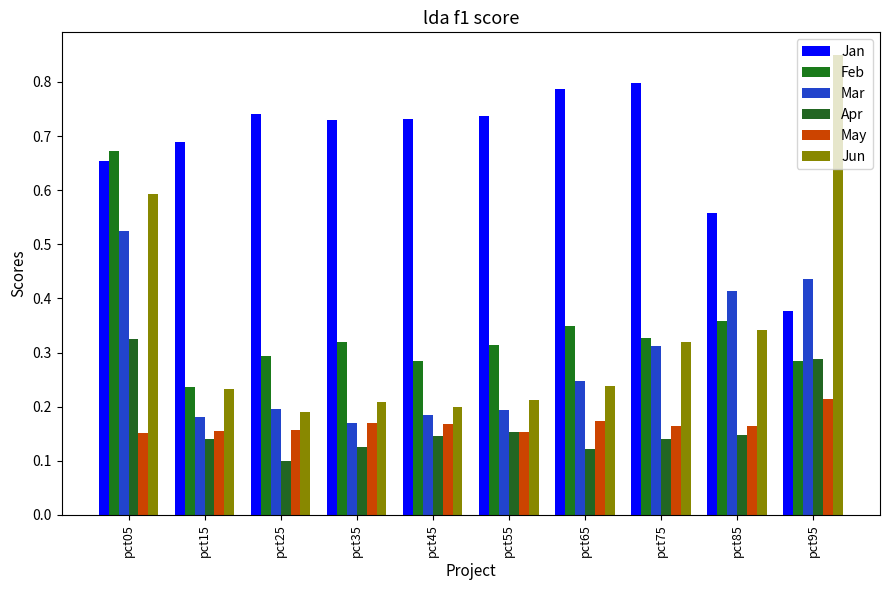

What is the value of the Jan bar at the 3rd from the left?

0.7